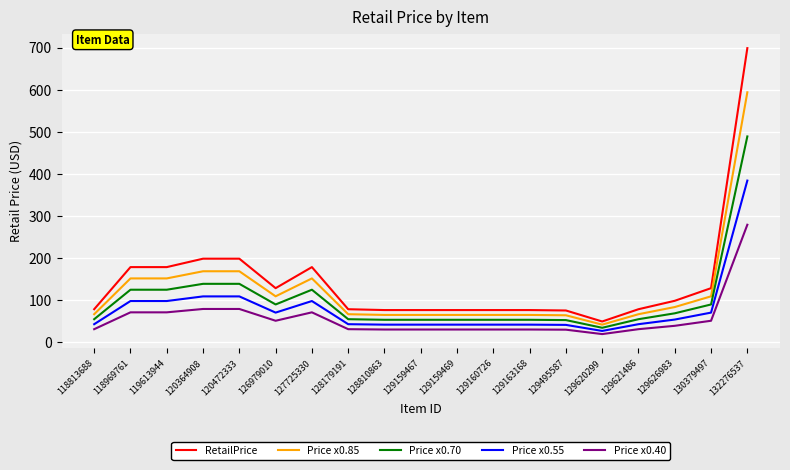

List the series in order of their peak value, lowest first.

Price x0.40, Price x0.55, Price x0.70, Price x0.85, RetailPrice